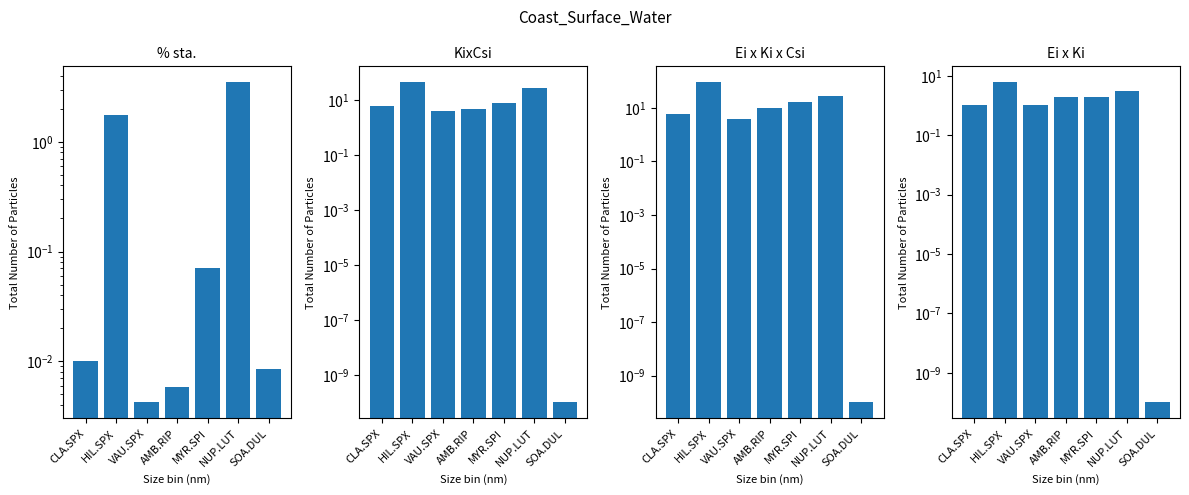

What is the spread (max minus min) of values at AMB.RIP?

10.0